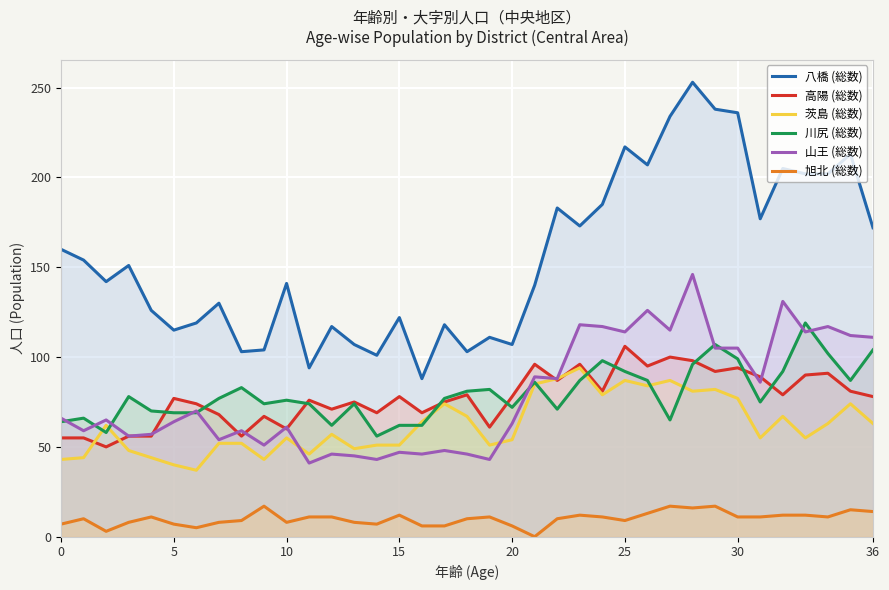

Is the value of 高陽 (総数) at 24 greater than the value of 旭北 (総数) at 12?

Yes